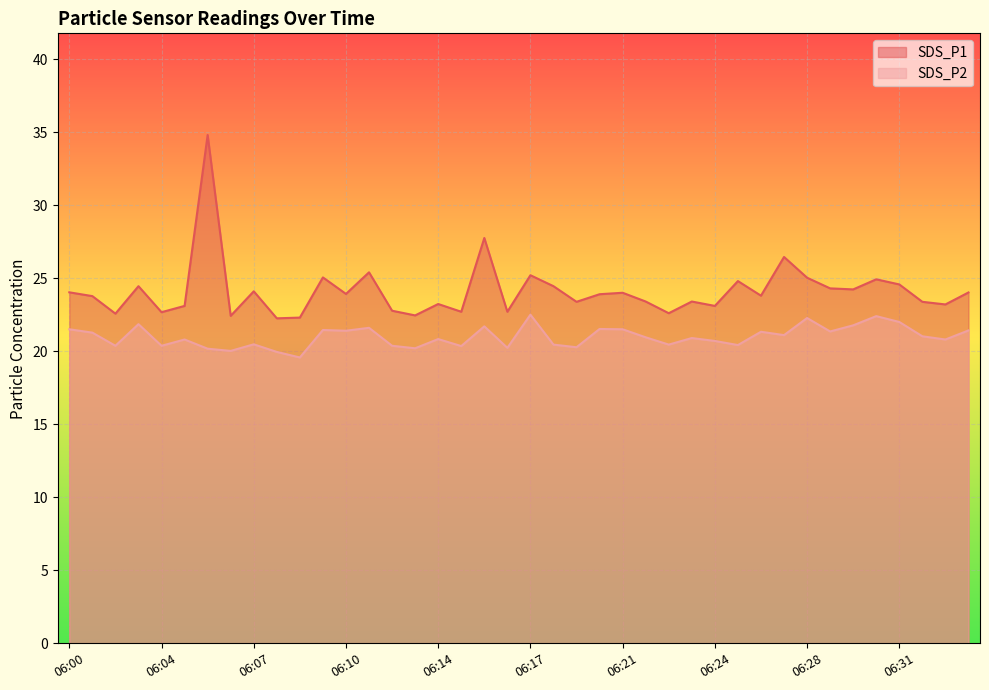

At how many categories does at least one series exceed 33?

1